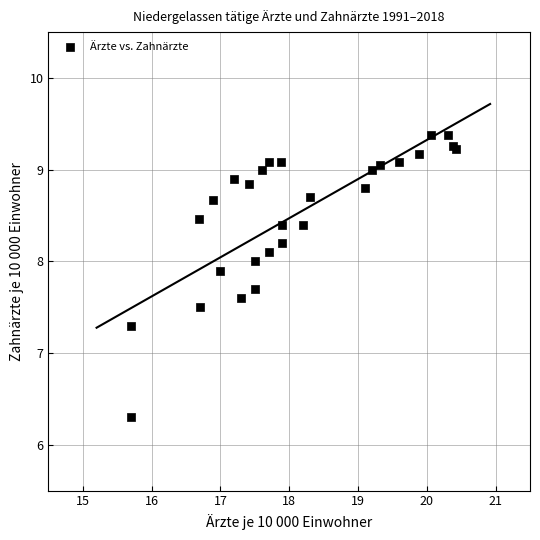

What Y value in the scatter plot is closest to 7?

7.3